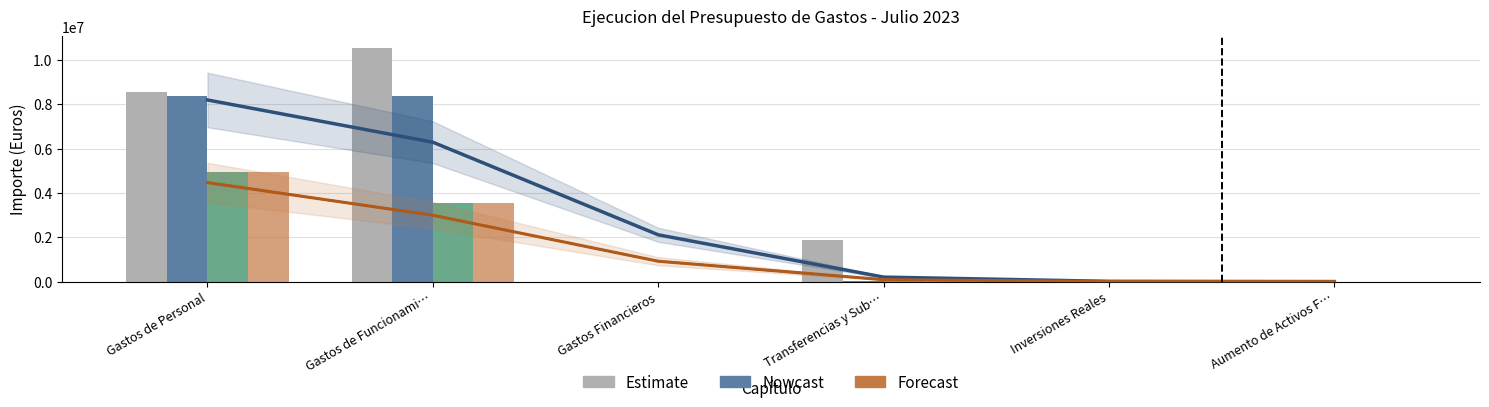

What is the difference between the second highest and minimum values in the Presupuesto Actualizado series?

8576350.0